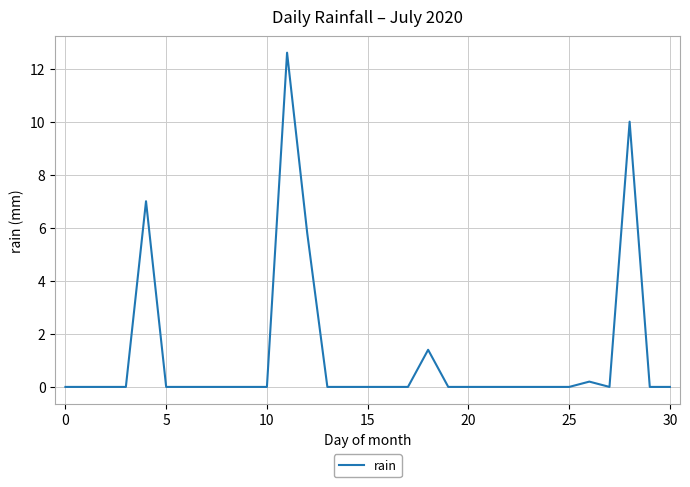

What is the difference between the maximum and minimum values?

12.6